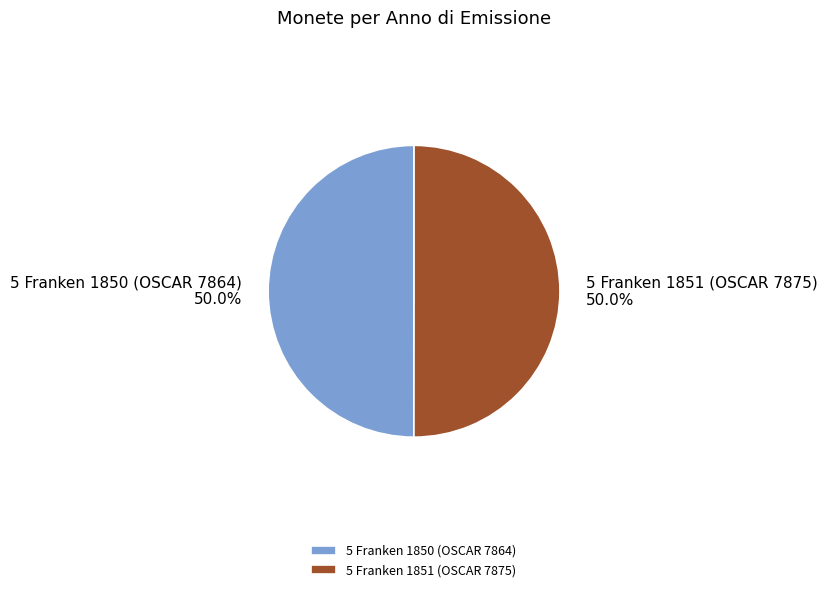

How many segments does this pie chart have?

2